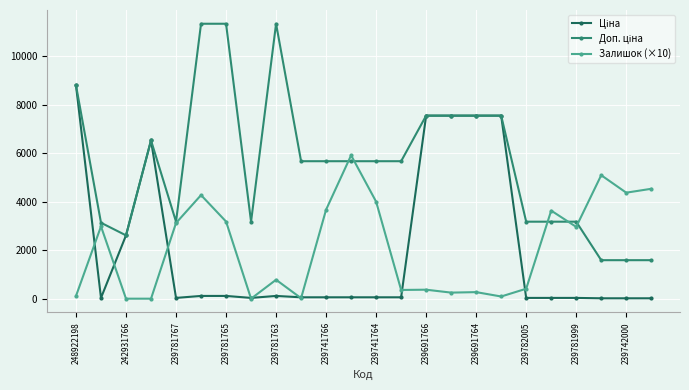

What is the highest value of the Залишок (×10) series?

5910.0